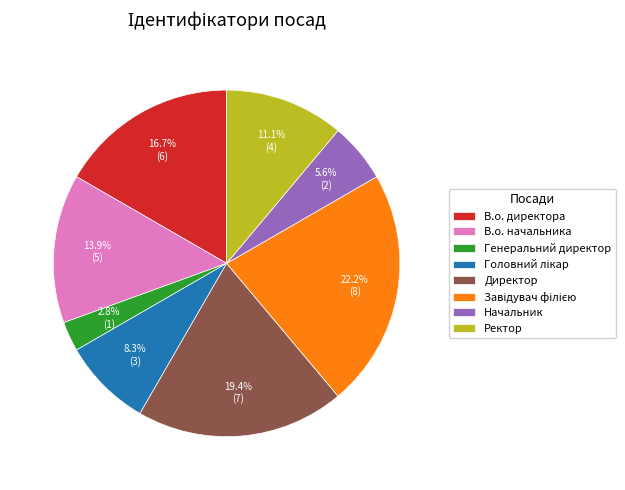

Is there any slice that represents more than half of the pie?

No